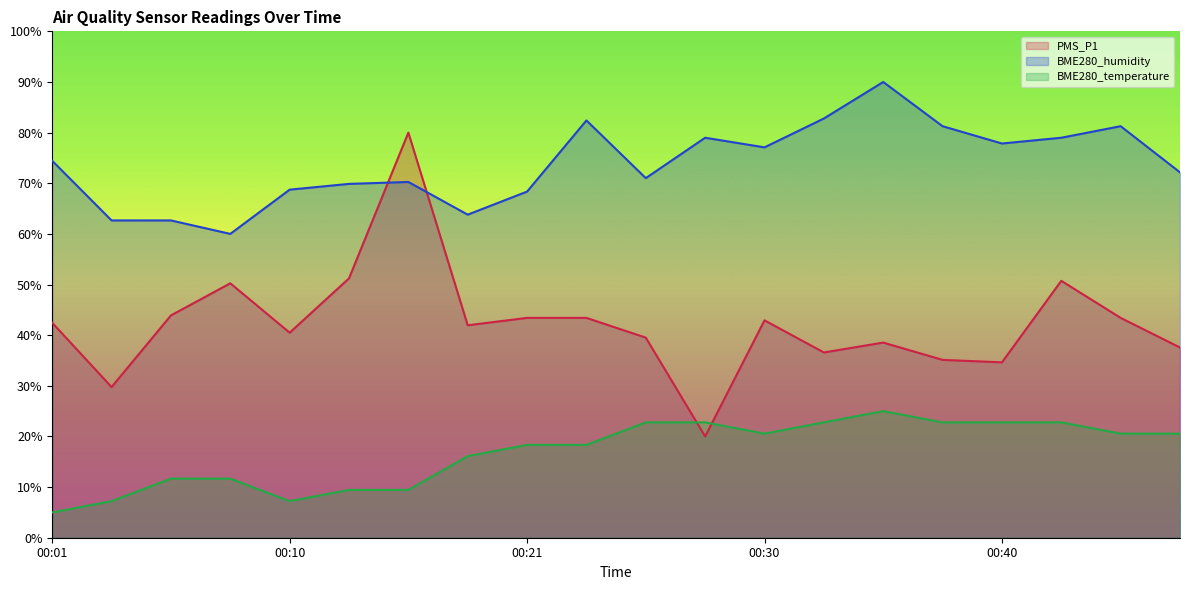

The BME280_temperature series shows 23.3 at 00:18. True or false?

False